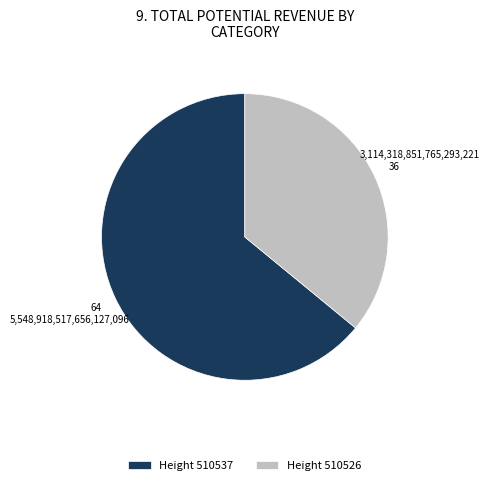

Is it true that Height 510537 is 72% of the pie?

False